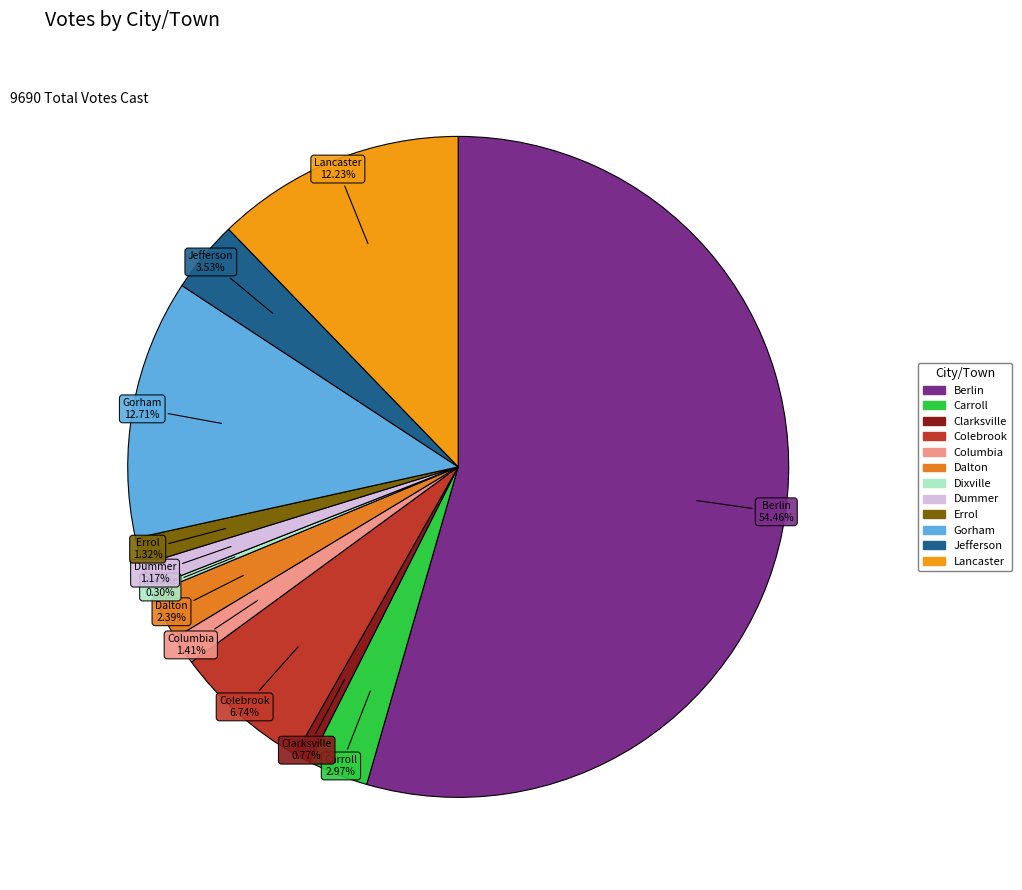

To the nearest percent, what is the average slice percentage?

8%